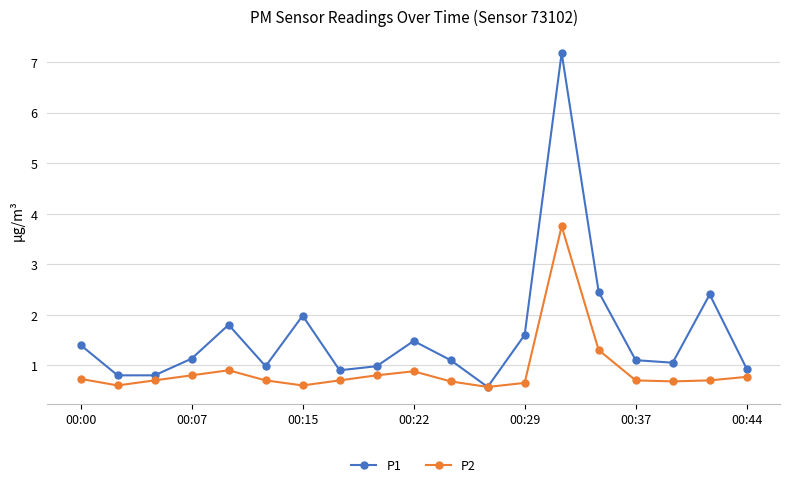

Which series has the largest total across all categories?

P1